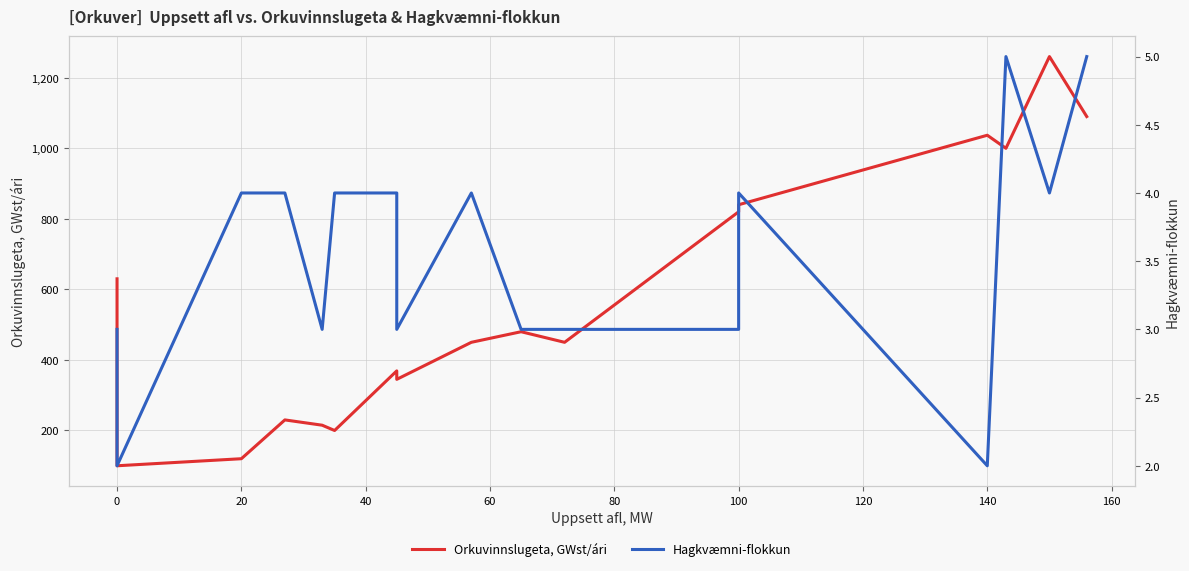

What is the difference between the Hagkvæmni-flokkun values at 20 and 160?

1